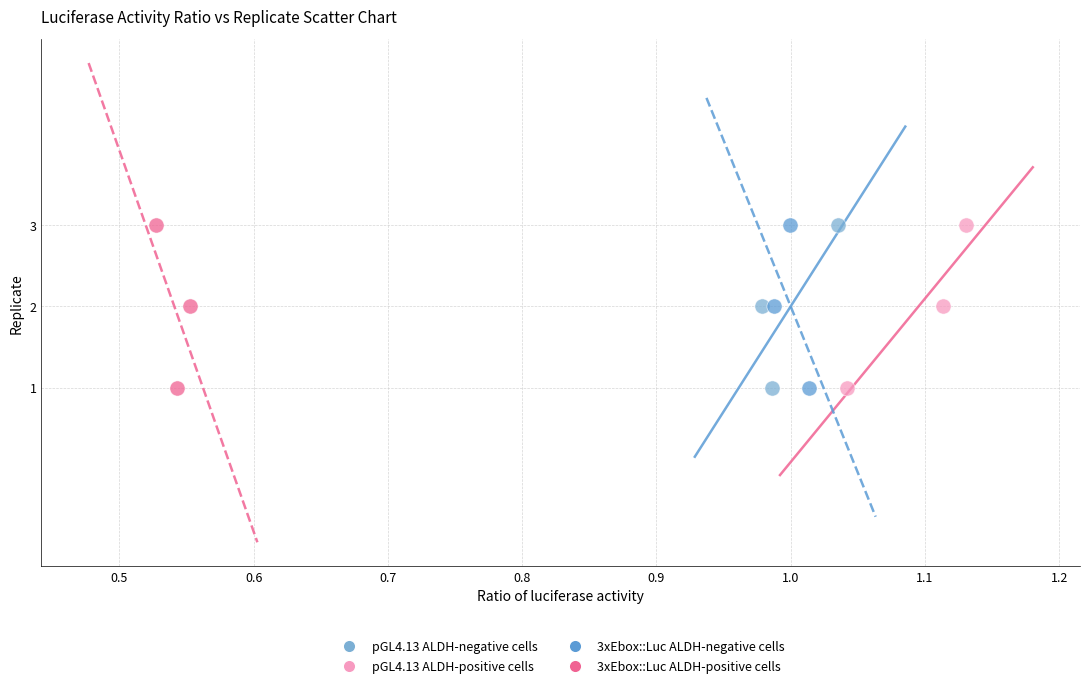

What are all the series names shown in the legend?

pGL4.13 ALDH-negative cells, pGL4.13 ALDH-positive cells, 3xEbox::Luc ALDH-negative cells, 3xEbox::Luc ALDH-positive cells